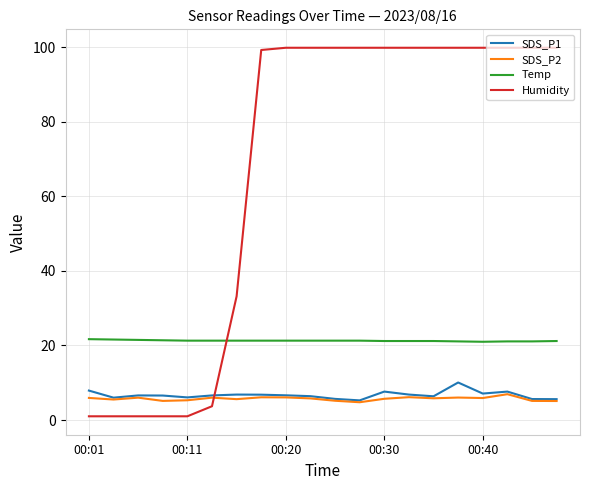

What is the minimum value for SDS_P2?

4.8